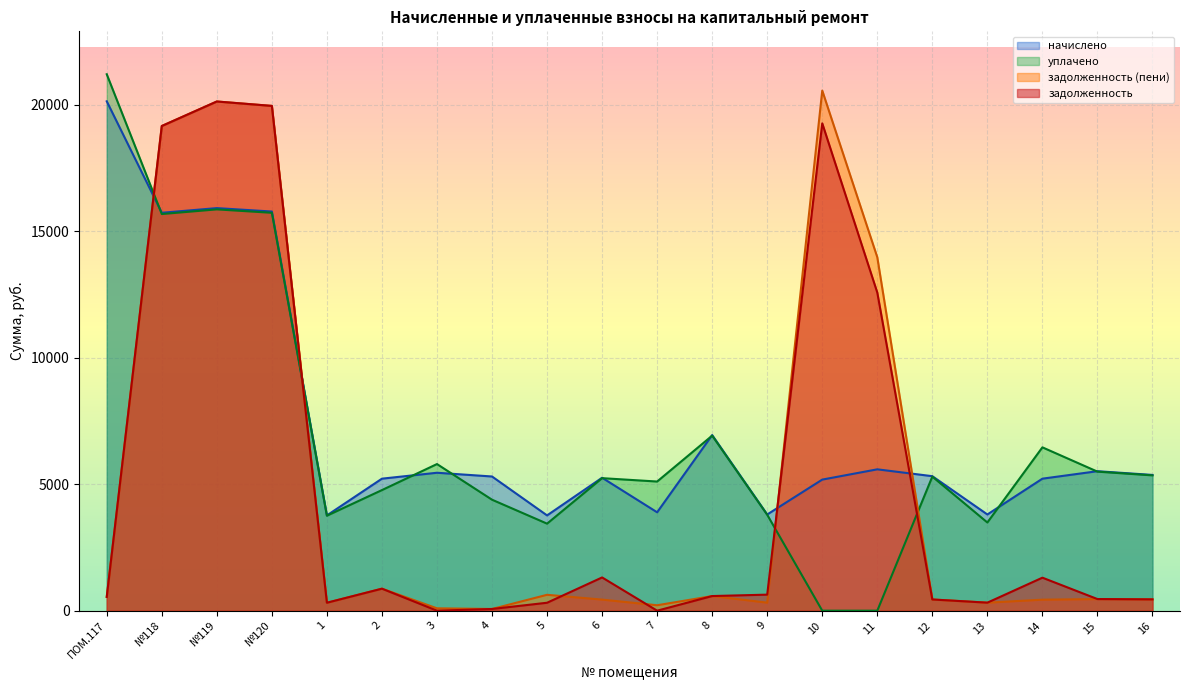

What is the total value across all series at 4?

9829.5